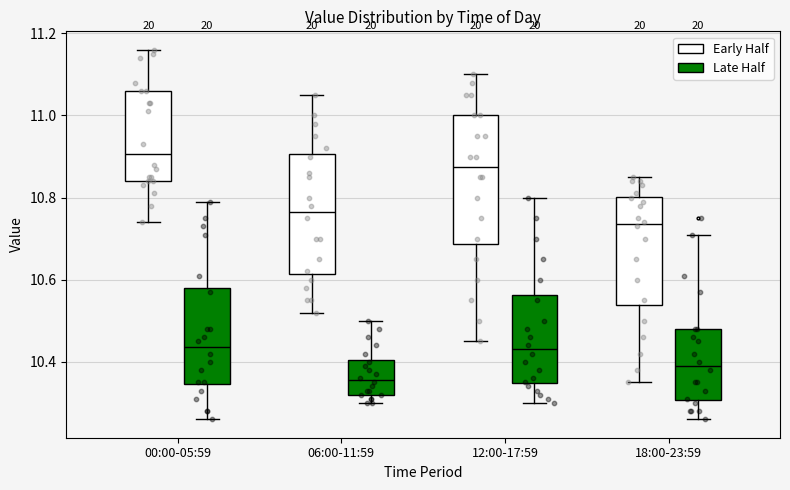

Reading left to right, read every box against the y-axis: the position of its median line, the range the box covers, and the ends of its whiskers. The values are not printed on the chart, so give them approximately, as read against the axis.

00:00-05:59 (Early Half): median 10.90, box 10.84 to 11.06, whiskers 10.74 to 11.16
00:00-05:59 (Late Half): median 10.44, box 10.34 to 10.58, whiskers 10.26 to 10.80
06:00-11:59 (Early Half): median 10.76, box 10.62 to 10.90, whiskers 10.52 to 11.06
06:00-11:59 (Late Half): median 10.36, box 10.32 to 10.40, whiskers 10.30 to 10.50
12:00-17:59 (Early Half): median 10.88, box 10.68 to 11.00, whiskers 10.46 to 11.10
12:00-17:59 (Late Half): median 10.44, box 10.34 to 10.56, whiskers 10.30 to 10.80
18:00-23:59 (Early Half): median 10.74, box 10.54 to 10.80, whiskers 10.36 to 10.86
18:00-23:59 (Late Half): median 10.40, box 10.30 to 10.48, whiskers 10.26 to 10.72